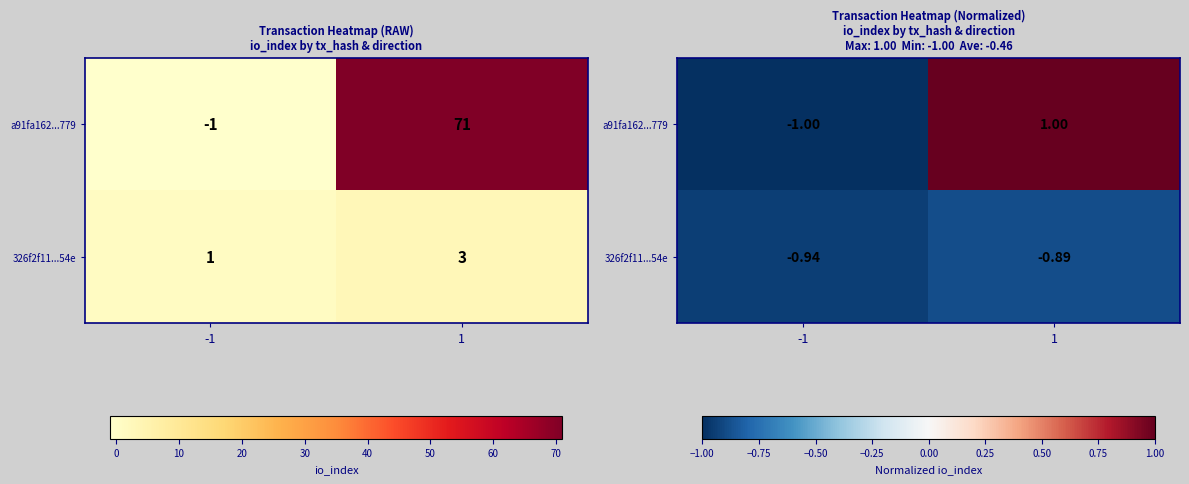

The a91fa162...779 series shows -1.0 at -1. True or false?

True